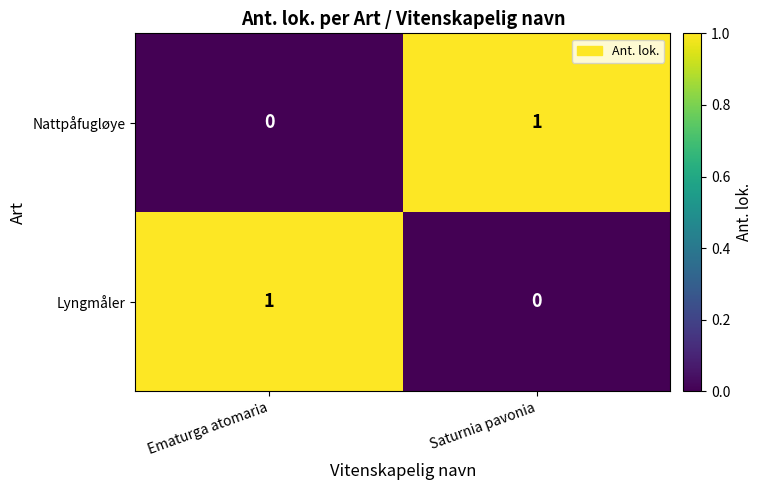

Rank the series at Ematurga atomaria from lowest to highest value.

Nattpåfugløye, Lyngmåler